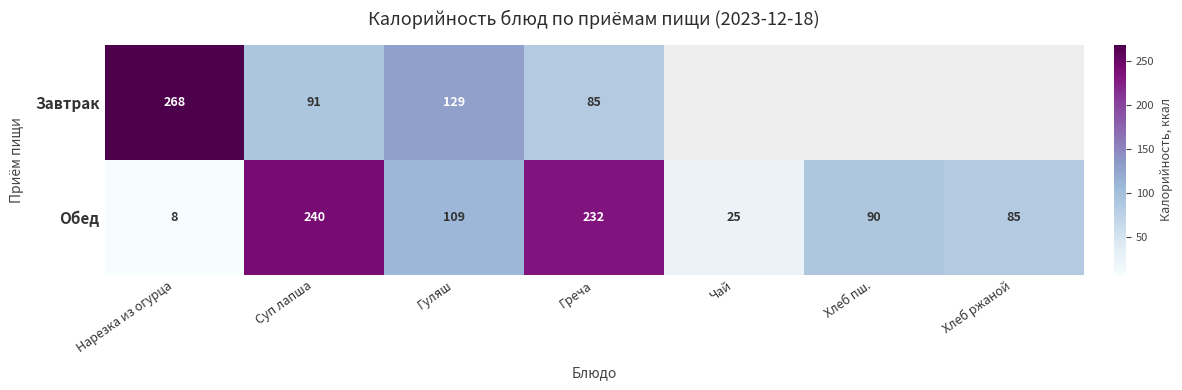

At which category does the chart reach its minimum across all series?

Нарезка из огурца